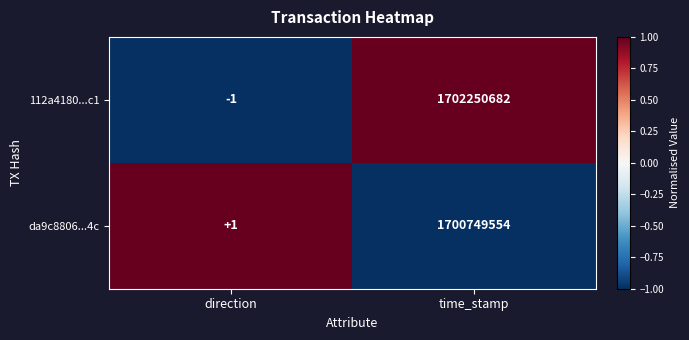

Which label corresponds to the largest value in the chart?

time_stamp